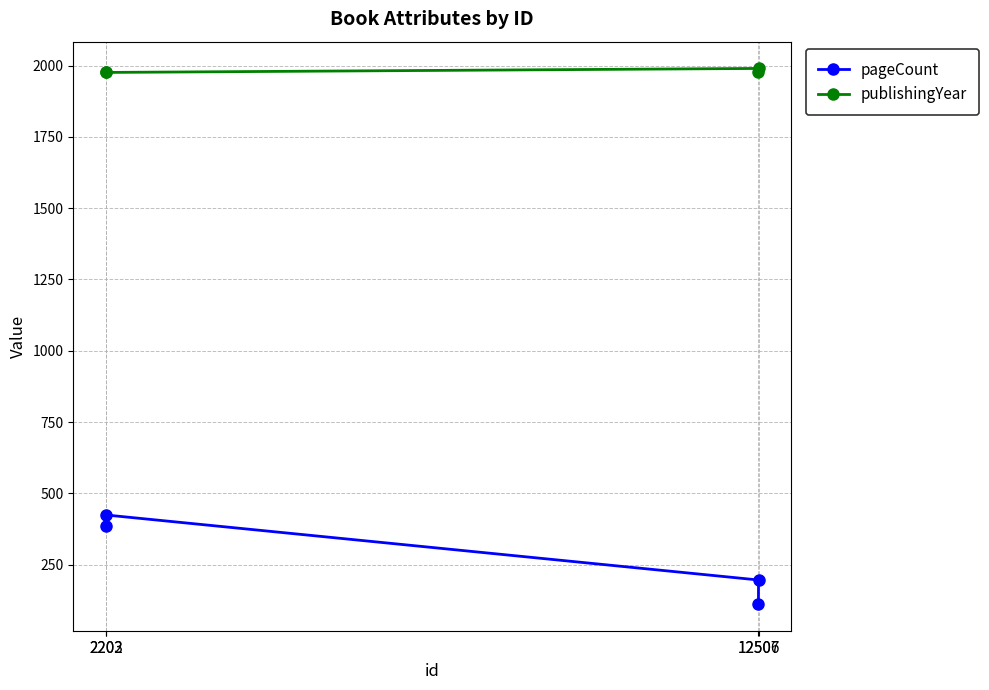

How many pageCount values are between 196 and 424?

3